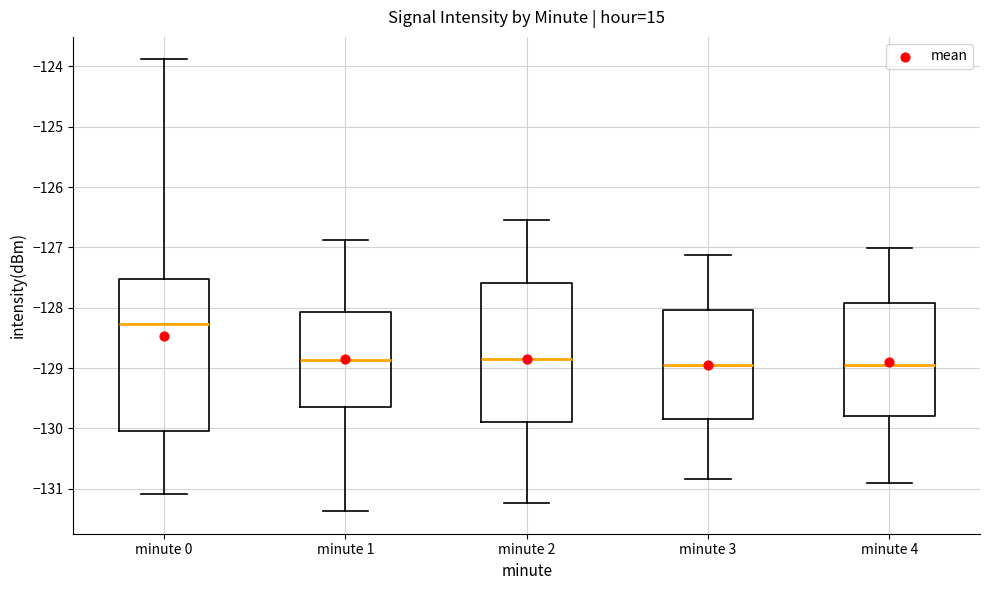

Where is the lower edge of the box for minute 3 on the y-axis? The values are not printed on the chart, so give them approximately, as read against the axis.

-129.8